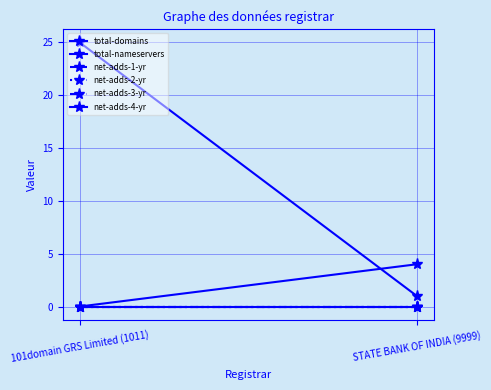

What is the difference between the highest and lowest values at STATE BANK OF INDIA (9999)?

4